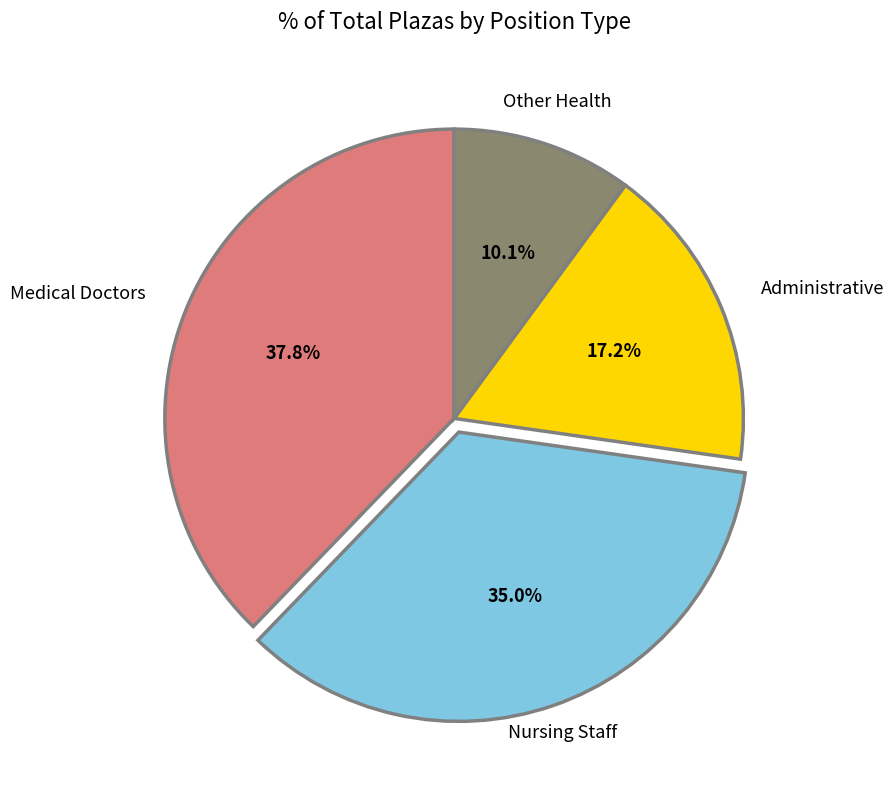

What is the ratio of the value at Medical Doctors to the value at Administrative?

2.2